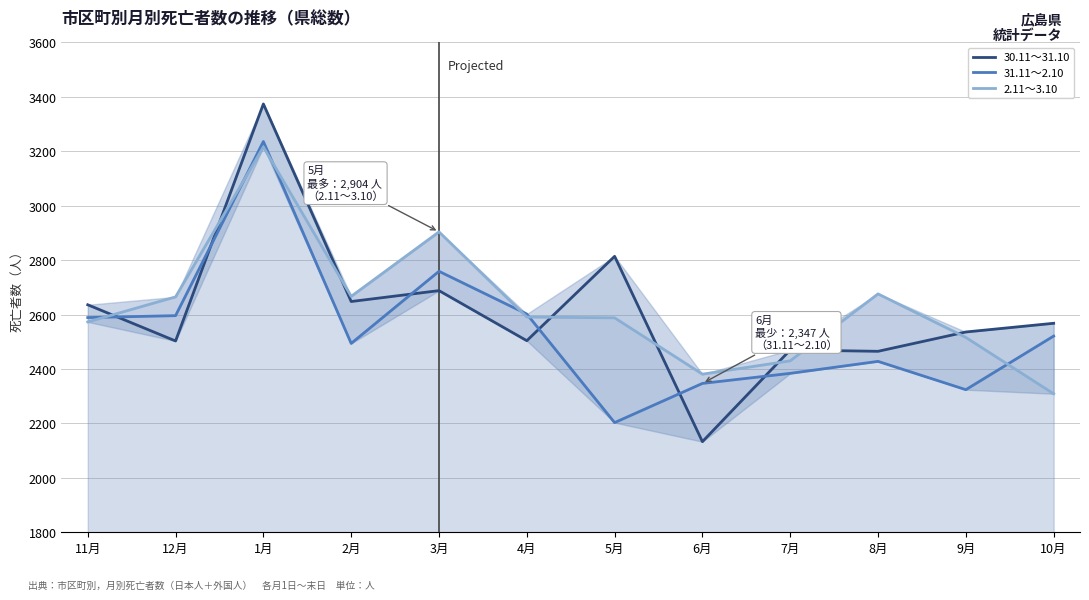

How many data points does each series have?

12